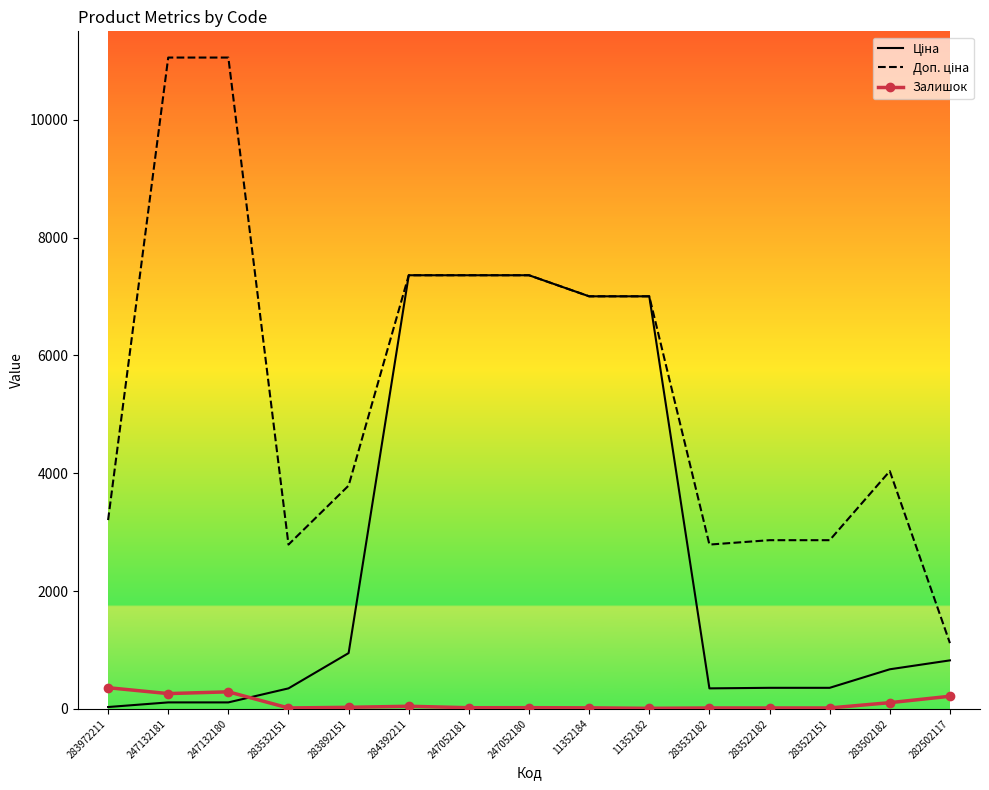

What is the maximum value shown in the chart?

11055.0